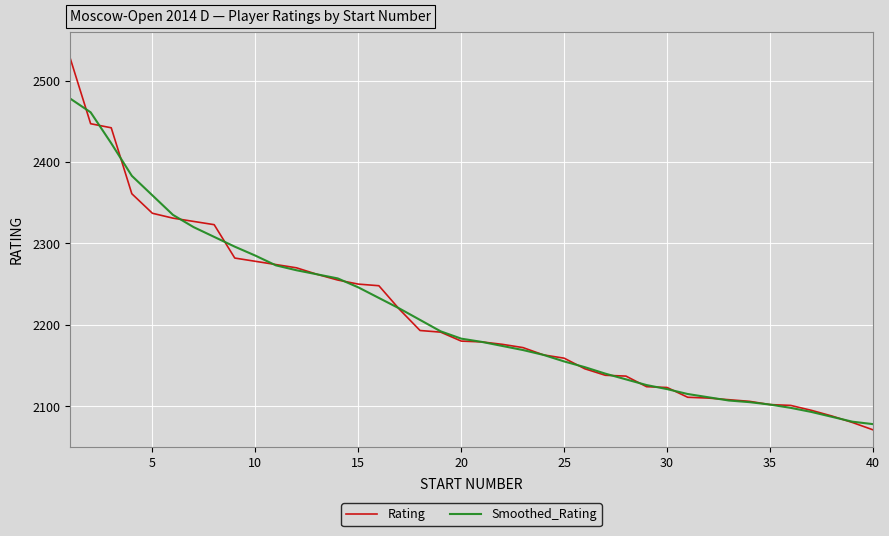

What is the greatest value displayed?

2528